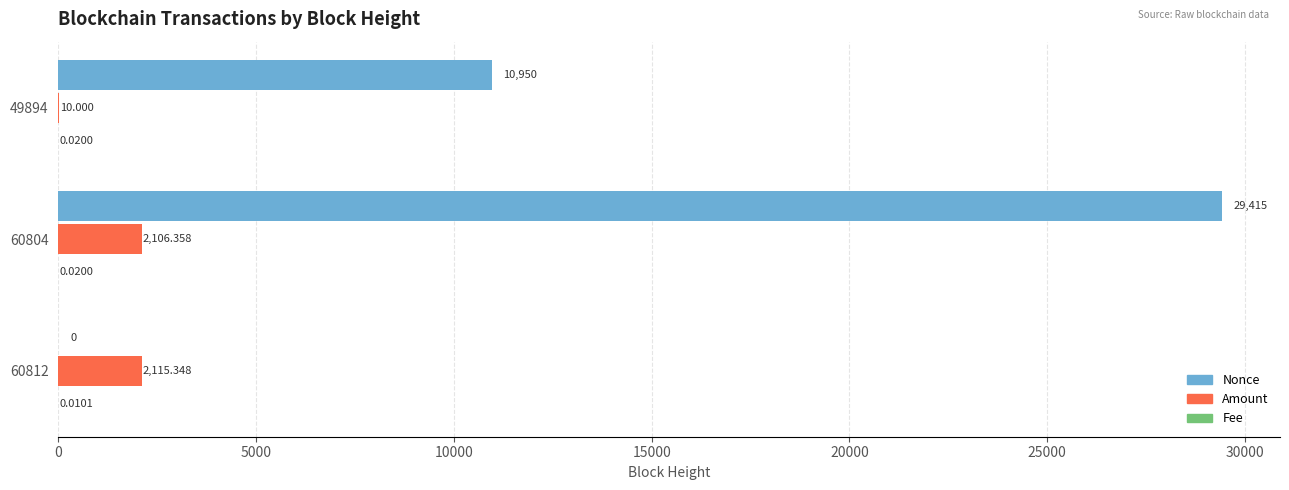

Which series has the largest total across all categories?

Nonce